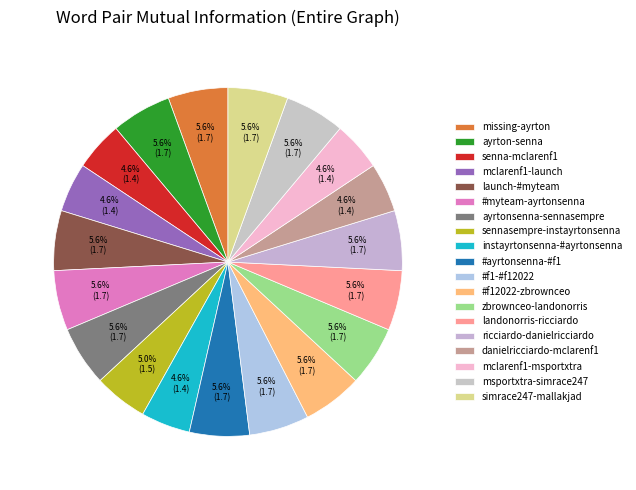

The missing-ayrton slice represents 6% of the pie. True or false?

True